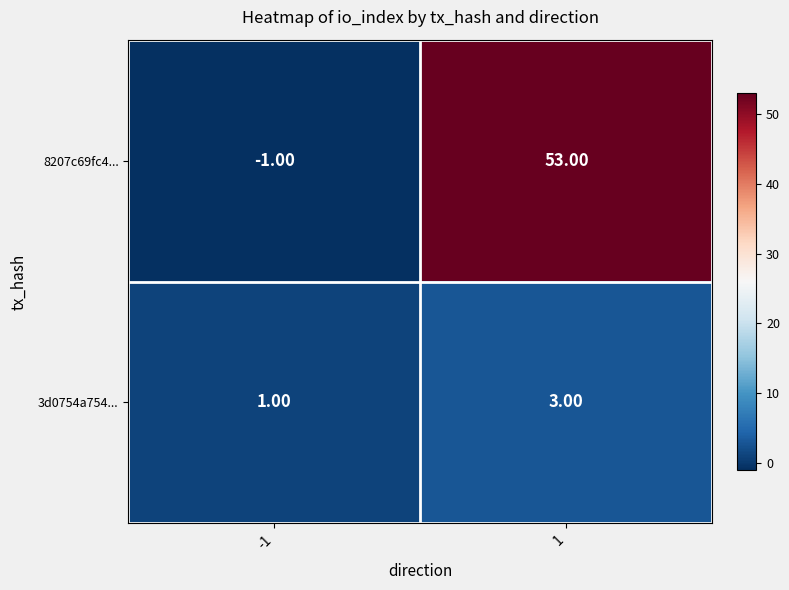

How many values in the 8207c69fc4... series are below 53?

1